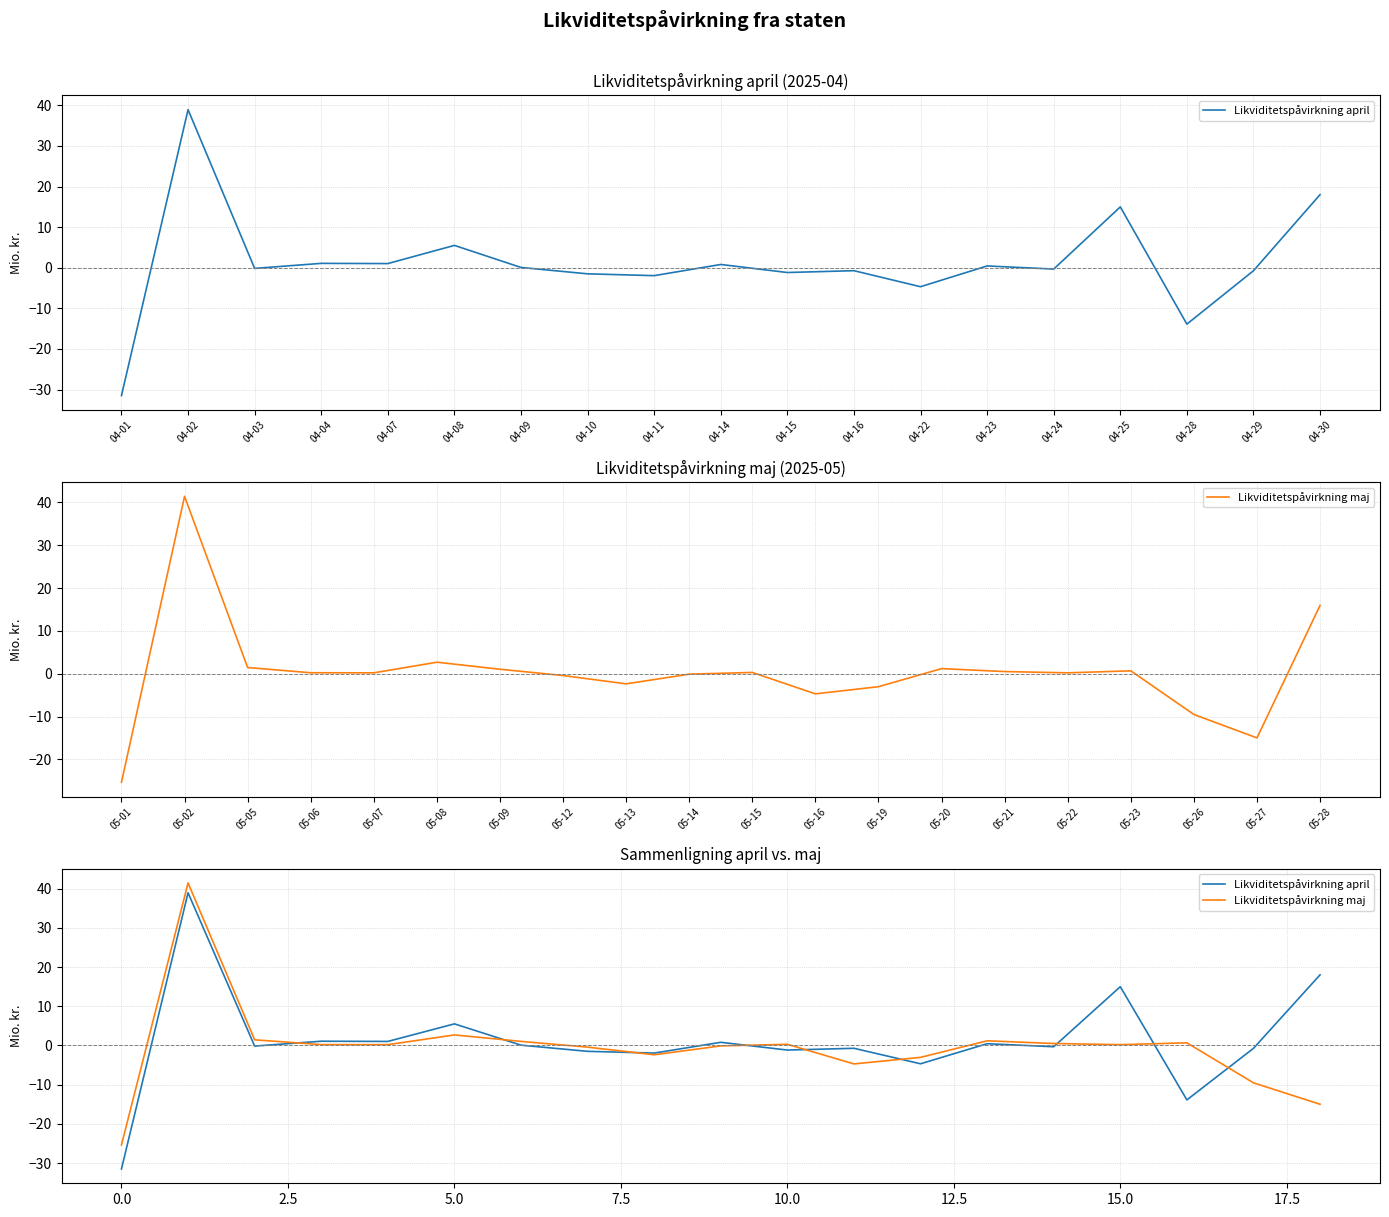

What are all the series names shown in the legend?

Likviditetspåvirkning april, Likviditetspåvirkning maj